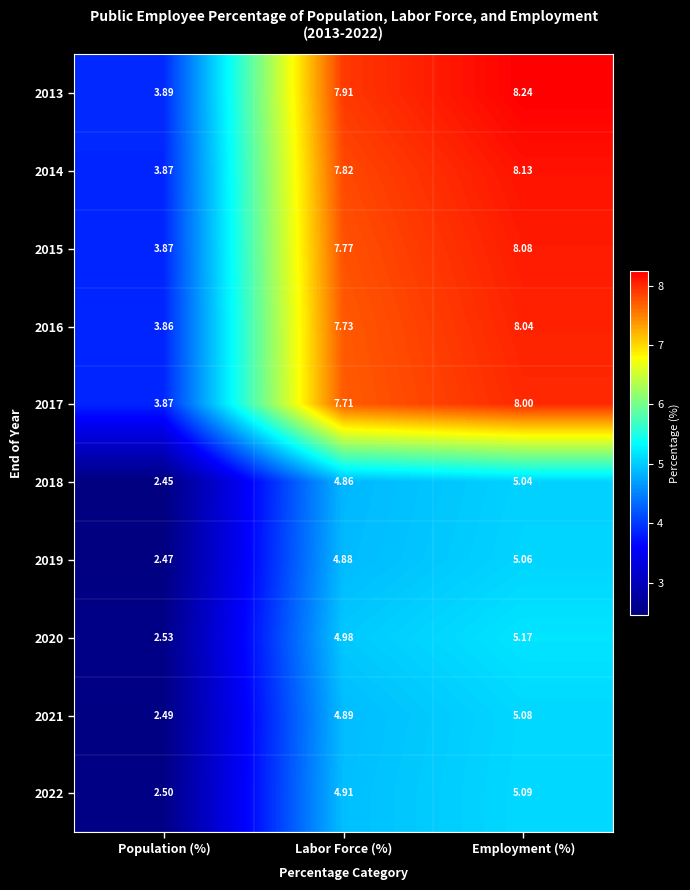

Which series has the largest total across all categories?

2013